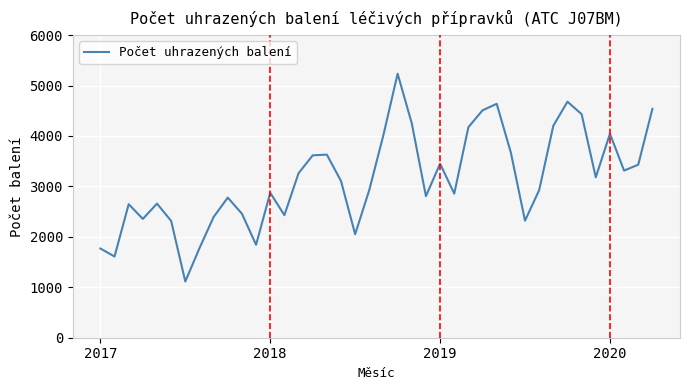

What is the maximum value shown in the chart?

5235.1